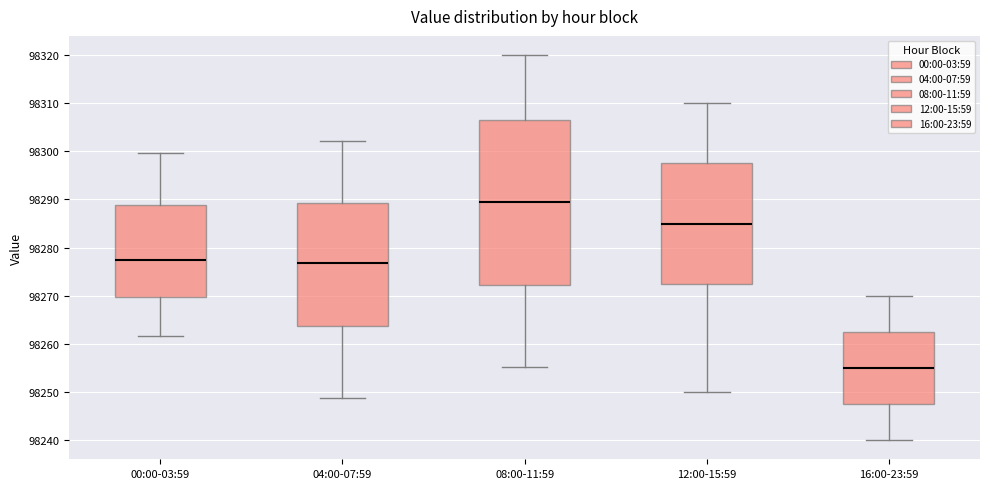

Comparing the boxes themselves (not the whiskers), which one is the tallest?

08:00-11:59